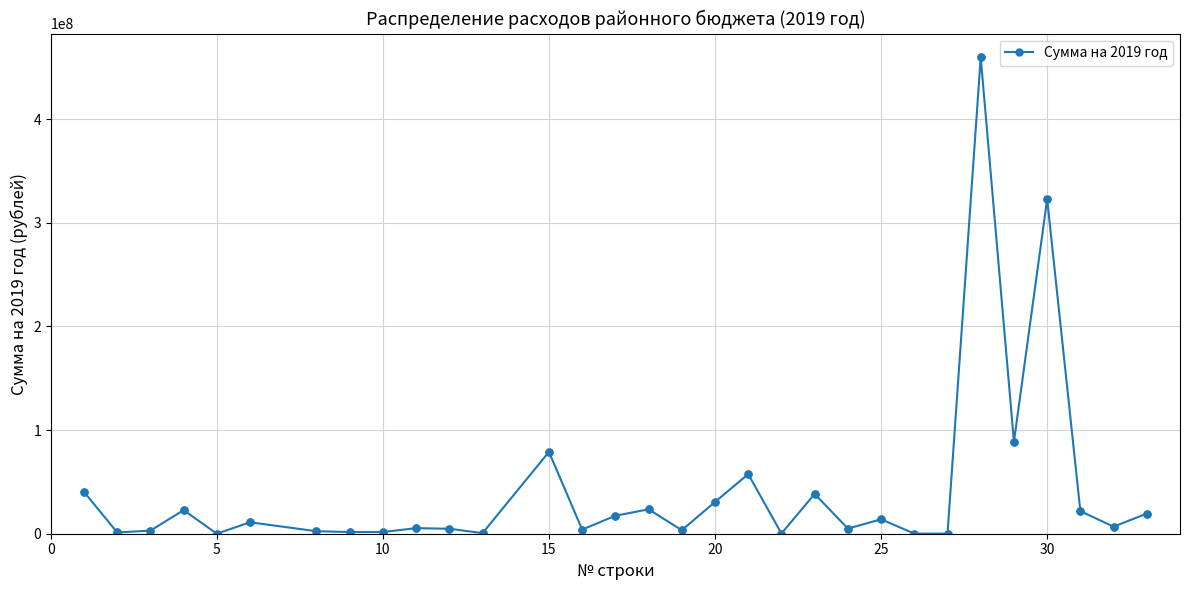

What is the average value?

41530255.2